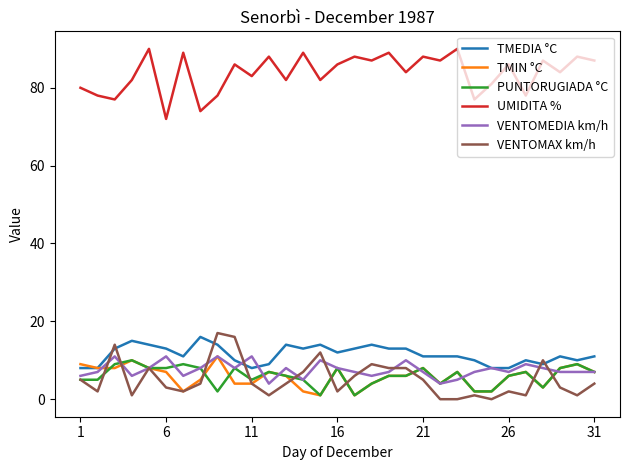

Which series has the largest total across all categories?

UMIDITA %